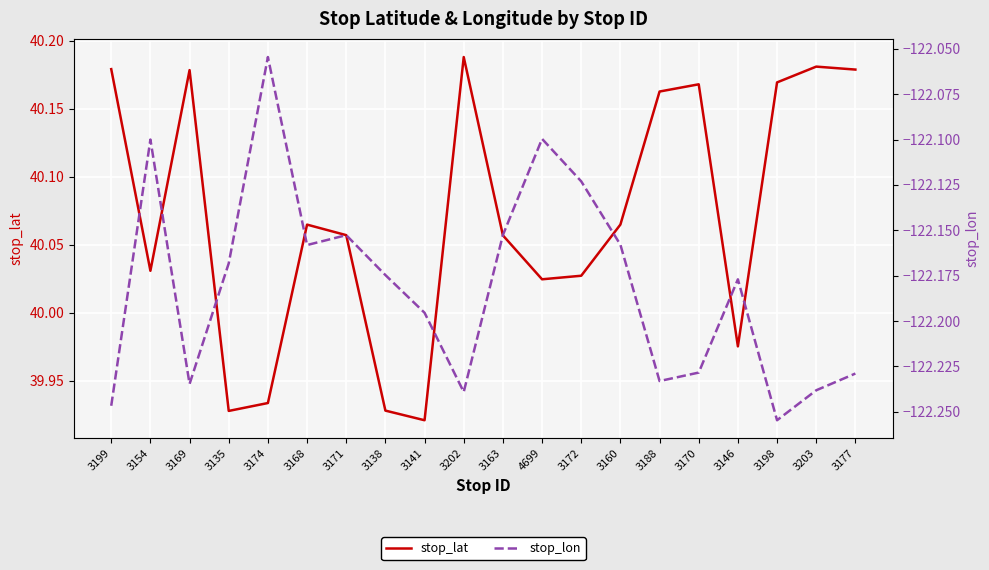

What is the lowest value of the stop_lon series?

-122.3